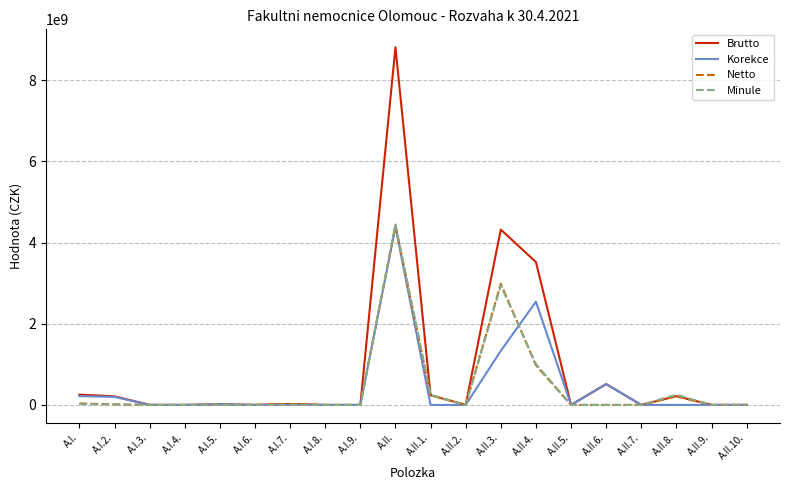

What is the average value of the Minule series?

446355115.7